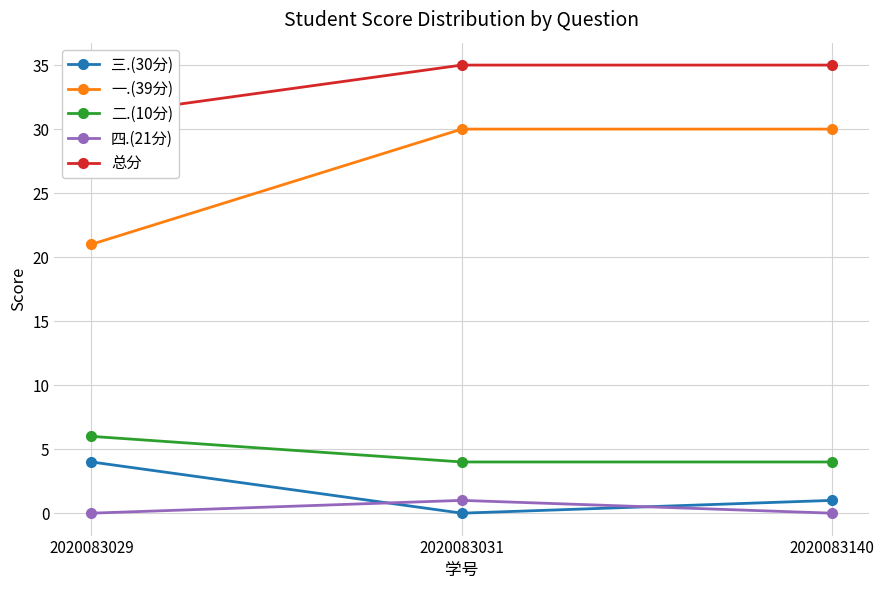

What value does the 三.(30分) series have at 2020083029?

4